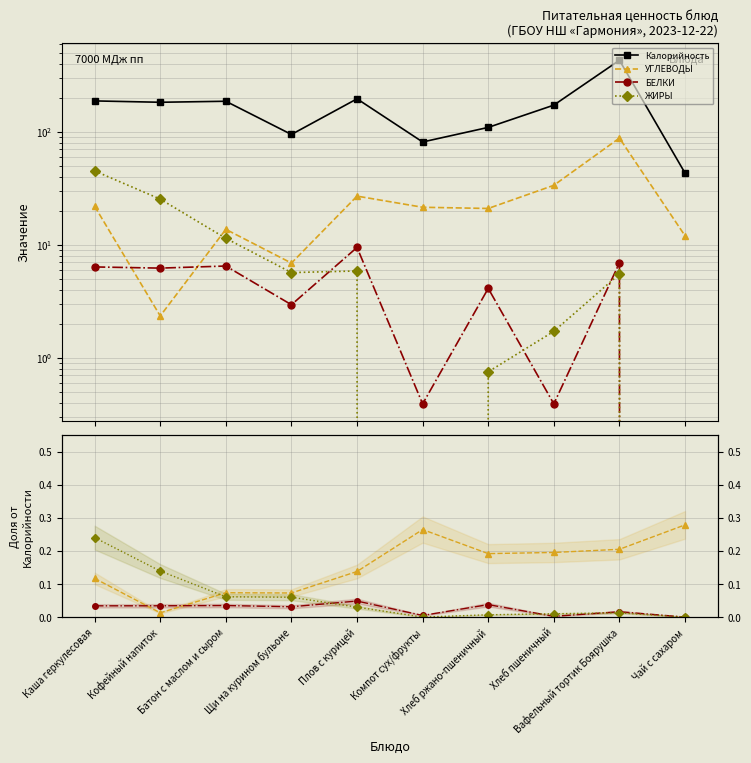

Between Компот сух/фрукты and Вафельный тортик Боярушка, which series saw the biggest shift?

Калорийность